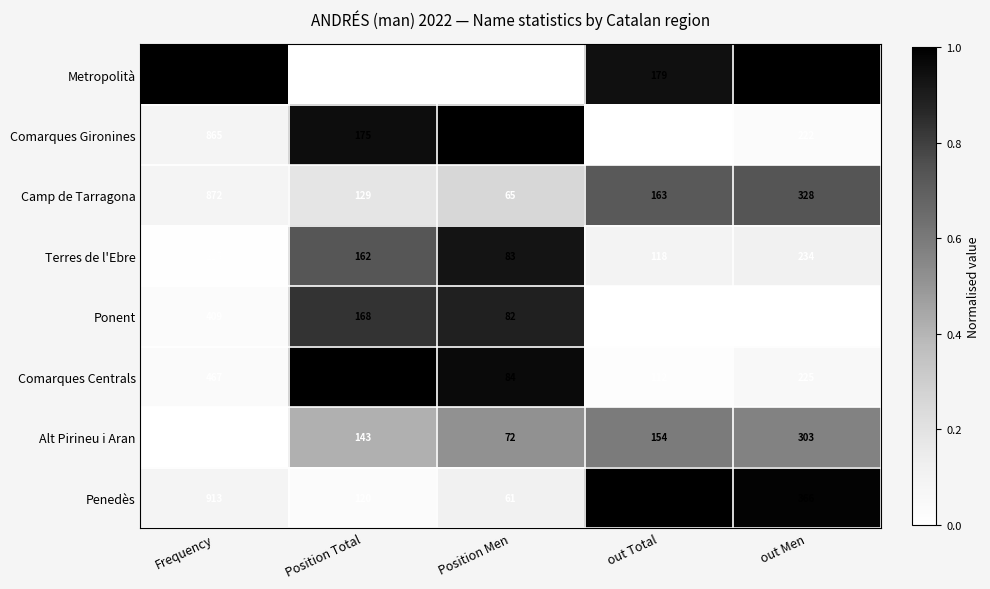

Where does the Penedès series first go above 183?

Frequency